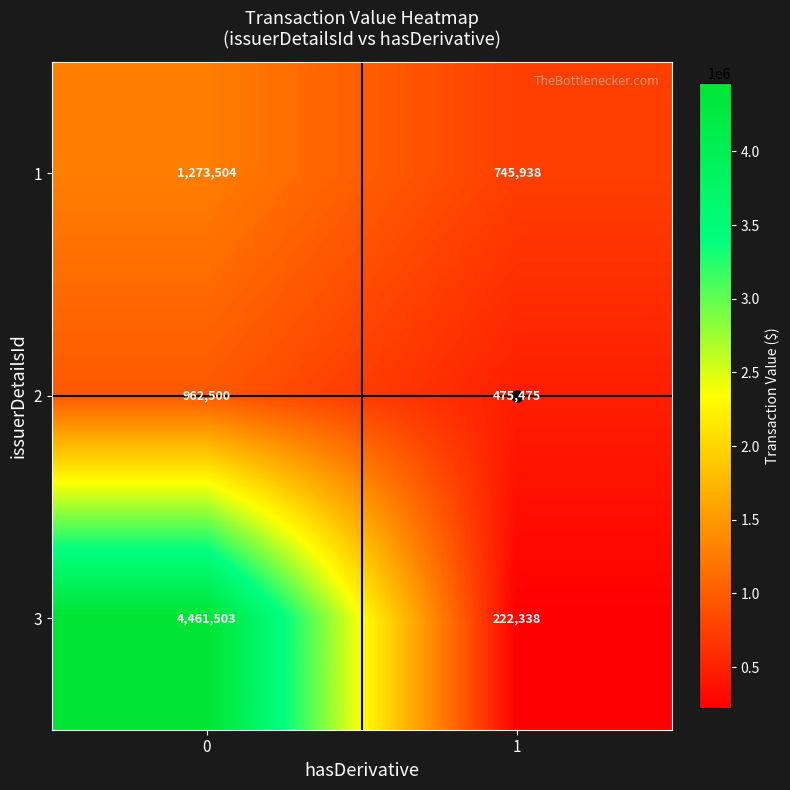

At which category does the chart reach its minimum across all series?

1